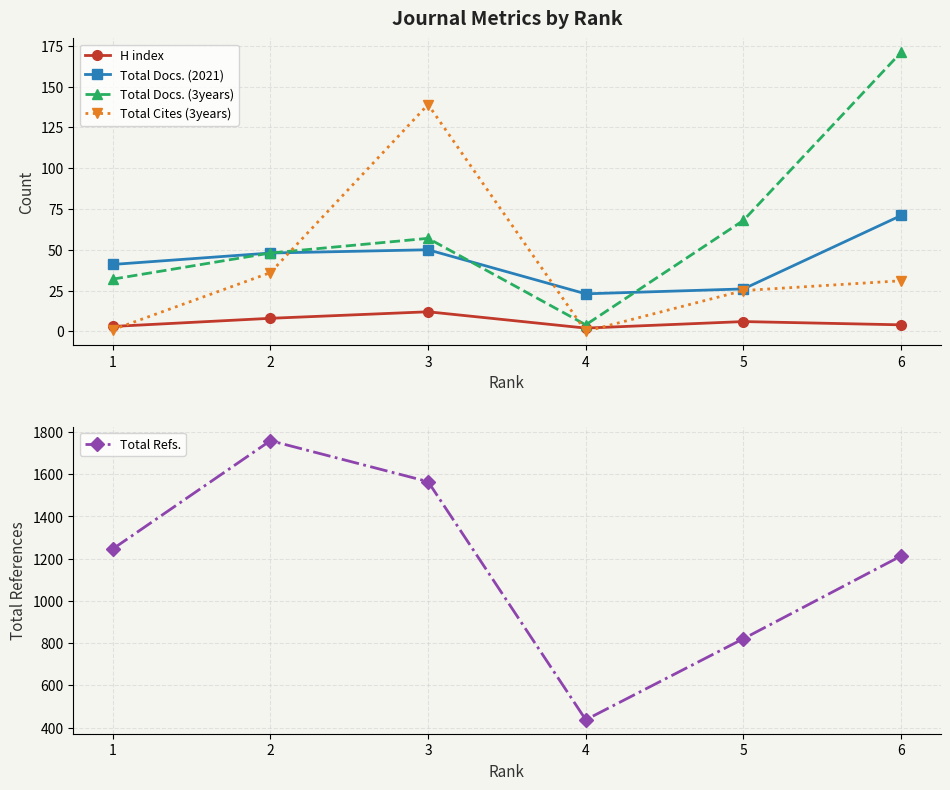

Does the chart have visible grid lines?

Yes